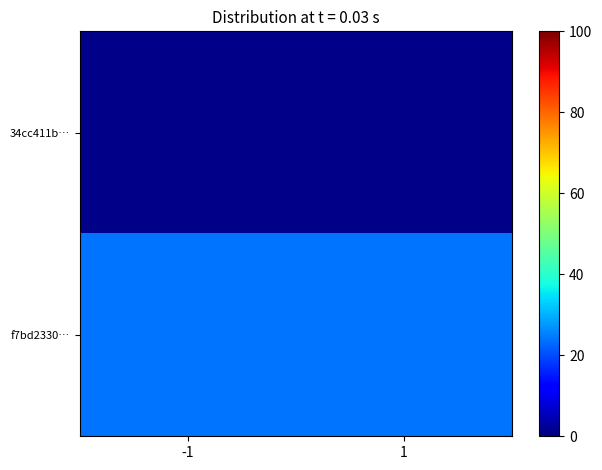

Reading left to right, extract all data points from this chart.

34cc411b…: -1=1	1=1
f7bd2330…: -1=24	1=24